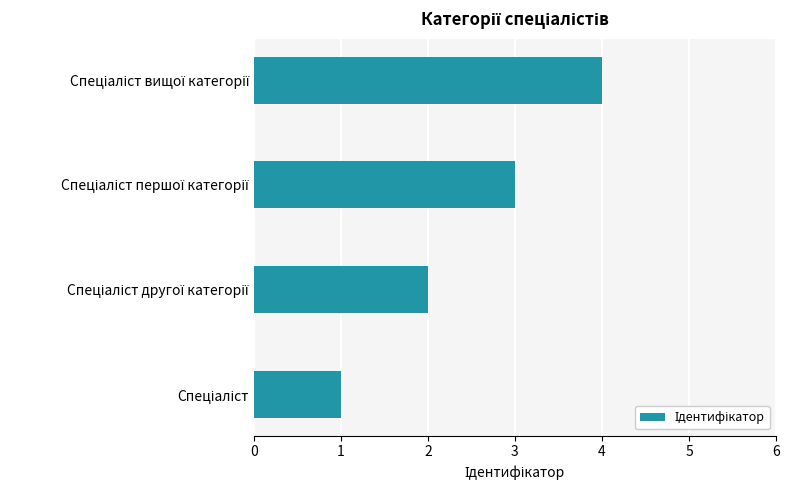

Are the bars horizontal?

Yes